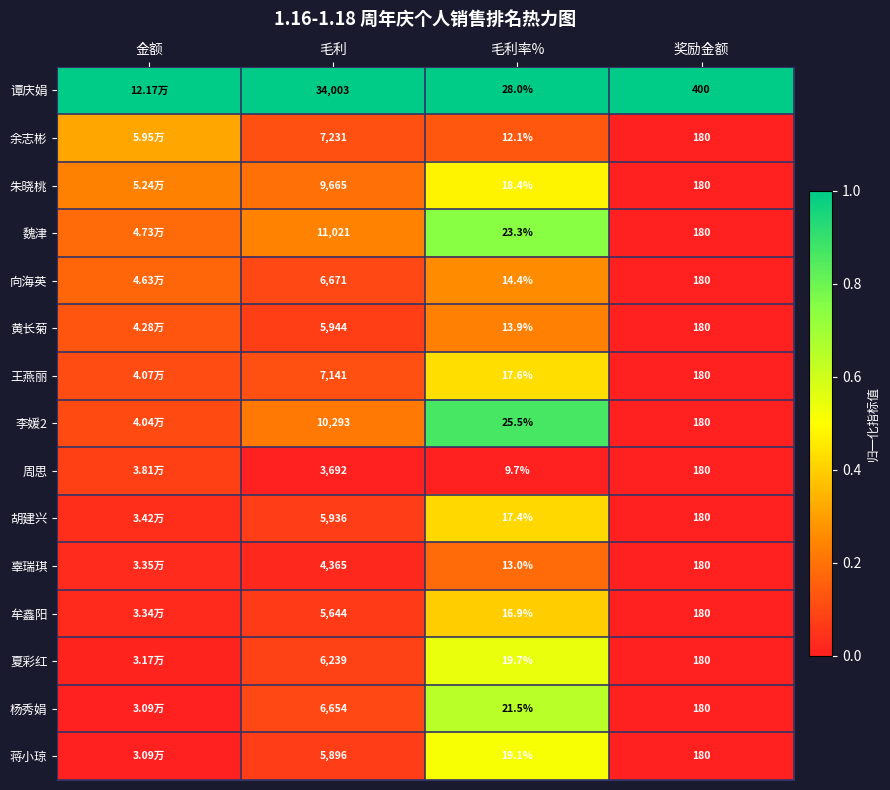

Is the value of 辜瑞琪 at 毛利率% greater than the value of 杨秀娟 at 奖励金额?

No